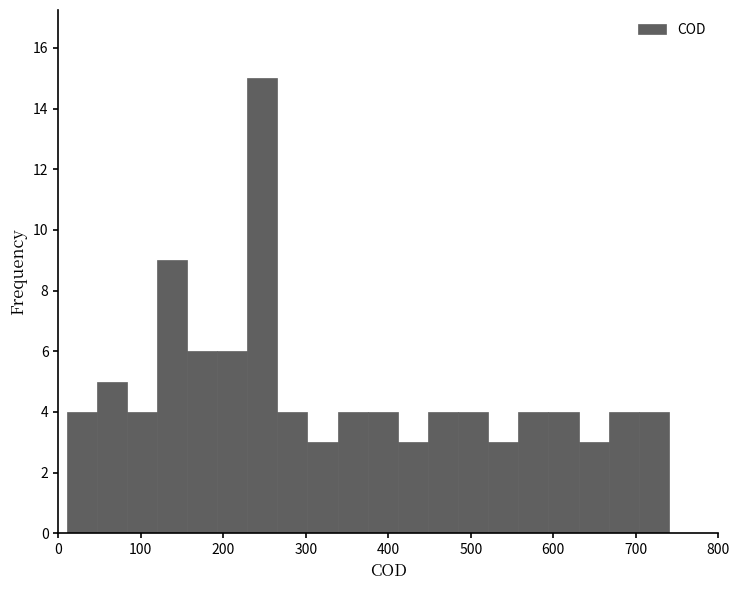

Around what value on the x-axis is the tallest bar? Give the approximate position of its centre, as read against the axis.

250